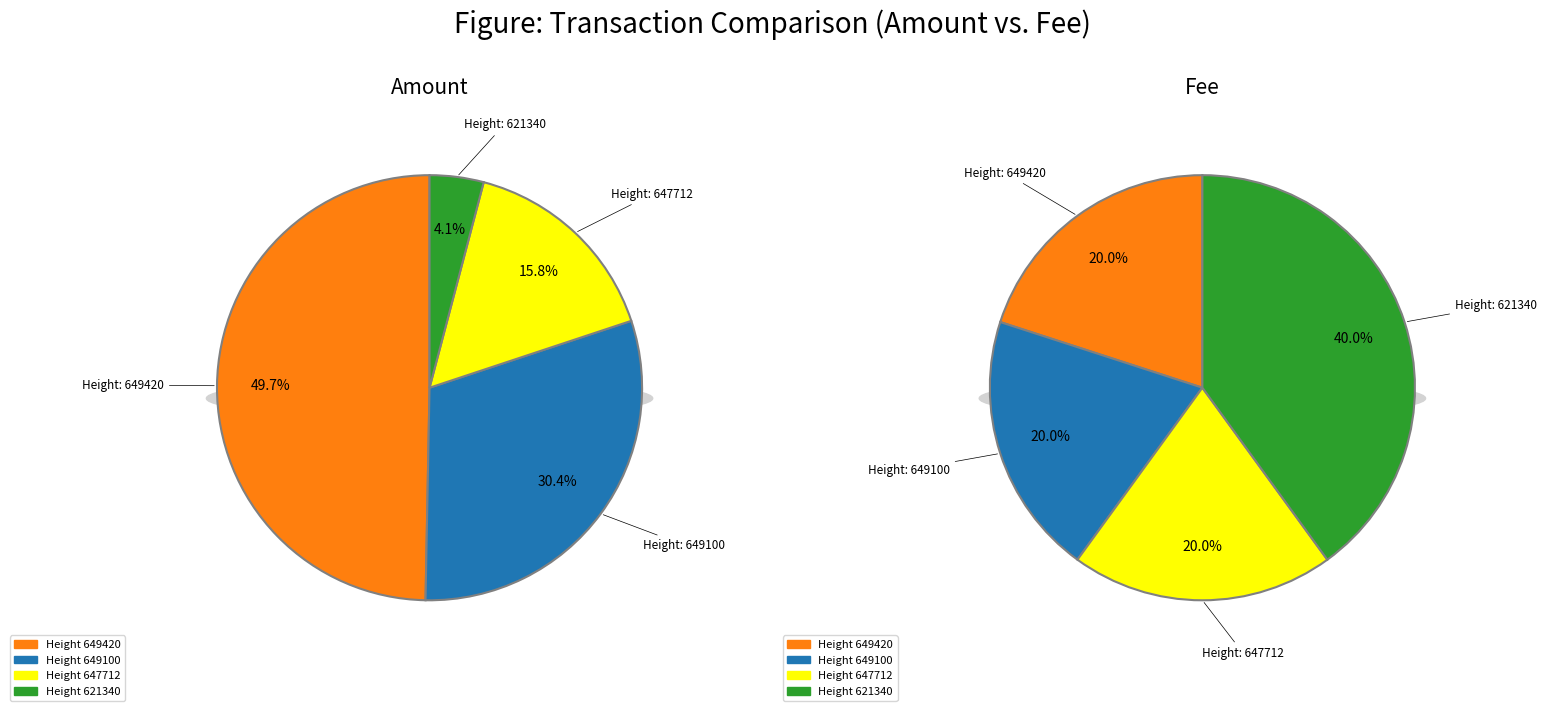

What percentage is the 621340 slice, to the nearest percent?

4%